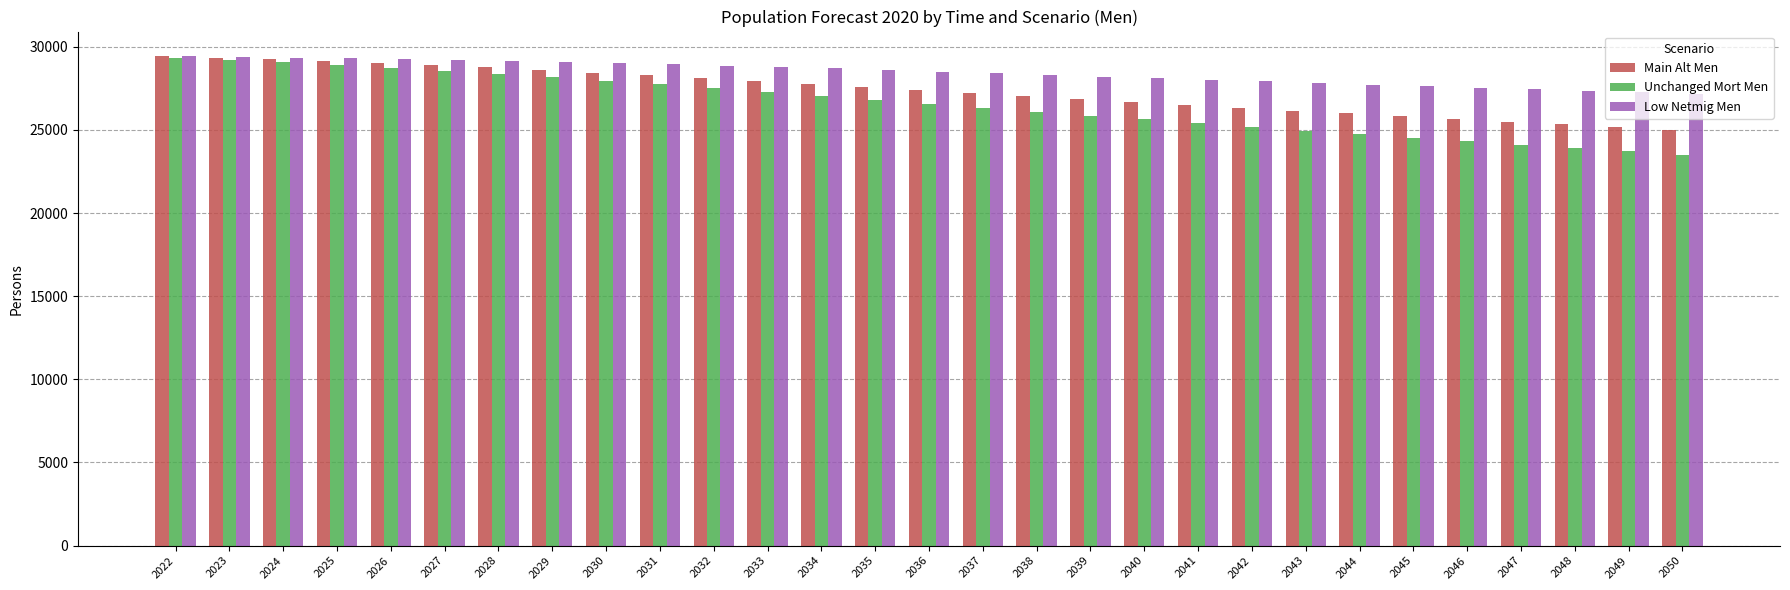

Read the Low Netmig Men value at 2039.

28213